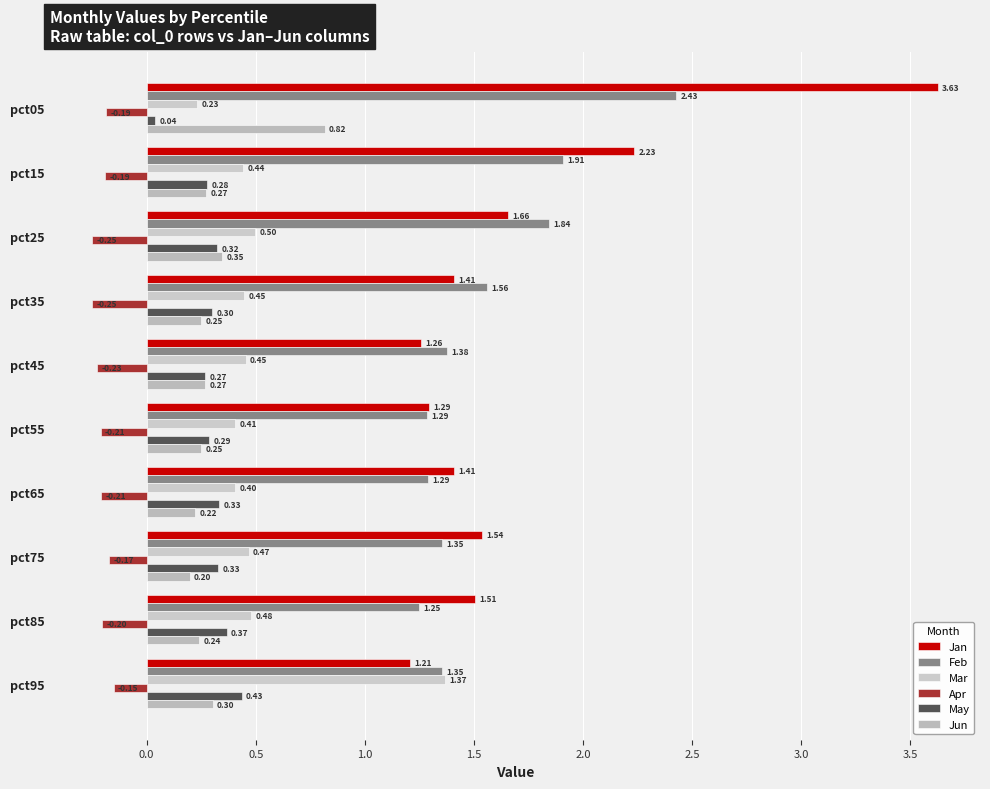

Which series has the largest total across all categories?

Jan